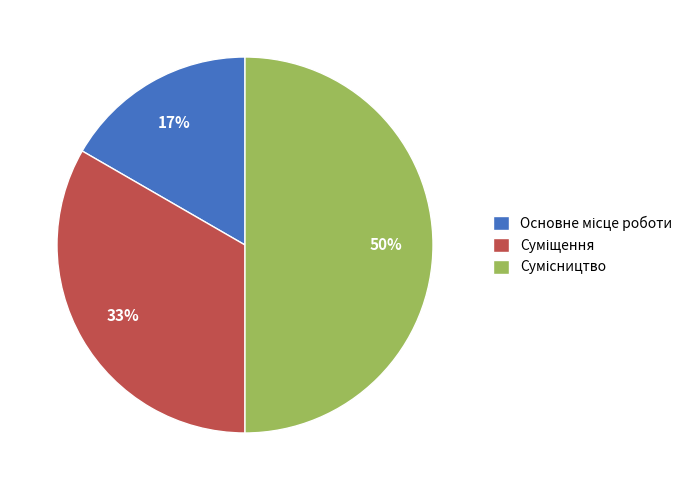

To the nearest percent, what is the difference between the largest and smallest slice percentages?

33%